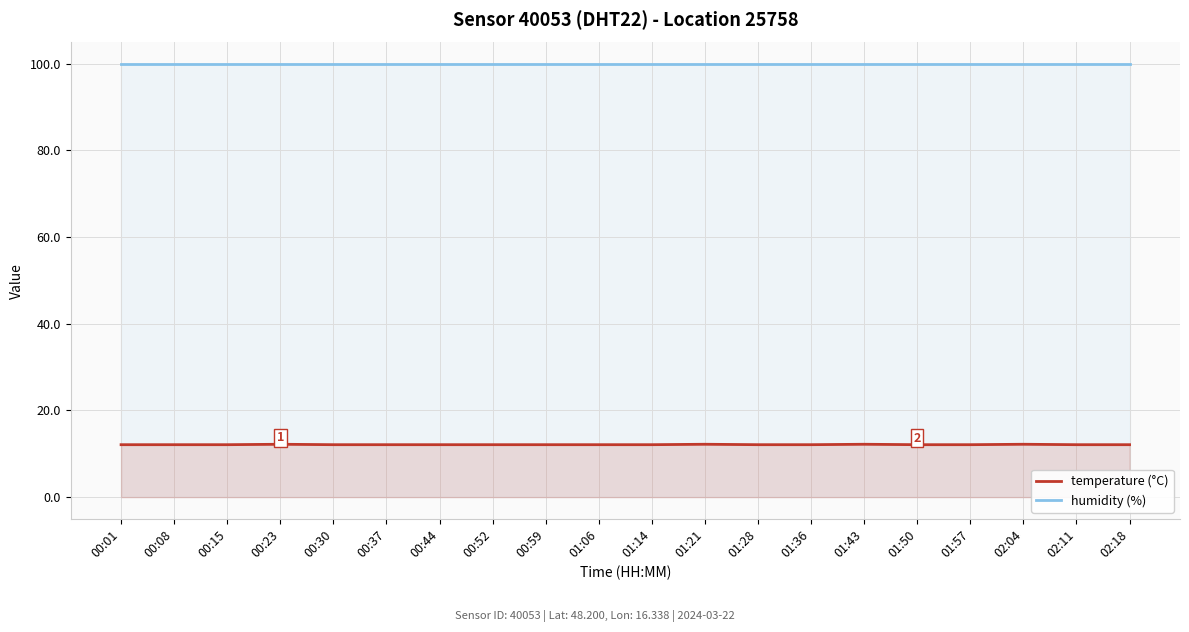

List the labels in order of temperature (°C) value, smallest first.

00:01, 00:08, 00:15, 00:30, 00:37, 00:44, 00:52, 00:59, 01:06, 01:14, 01:28, 01:36, 01:50, 01:57, 02:11, 02:18, 00:23, 01:21, 01:43, 02:04